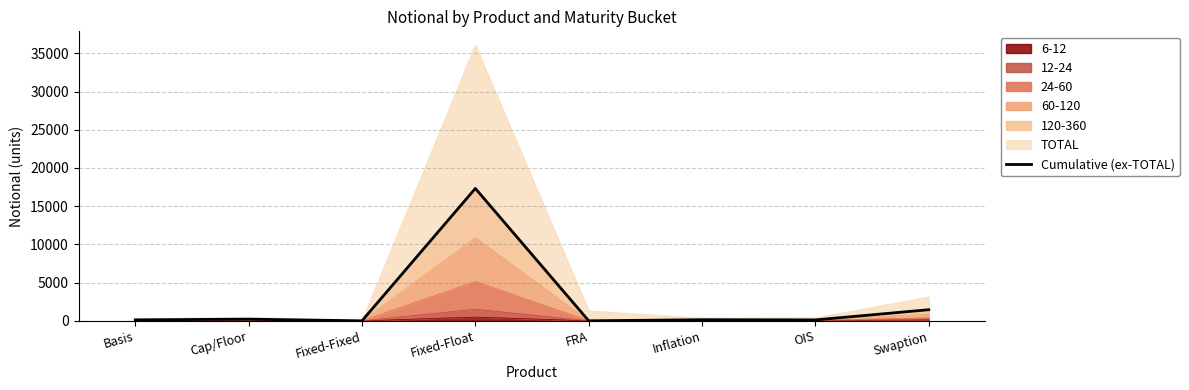

The chart shows a value of 241 at Inflation. True or false?

False